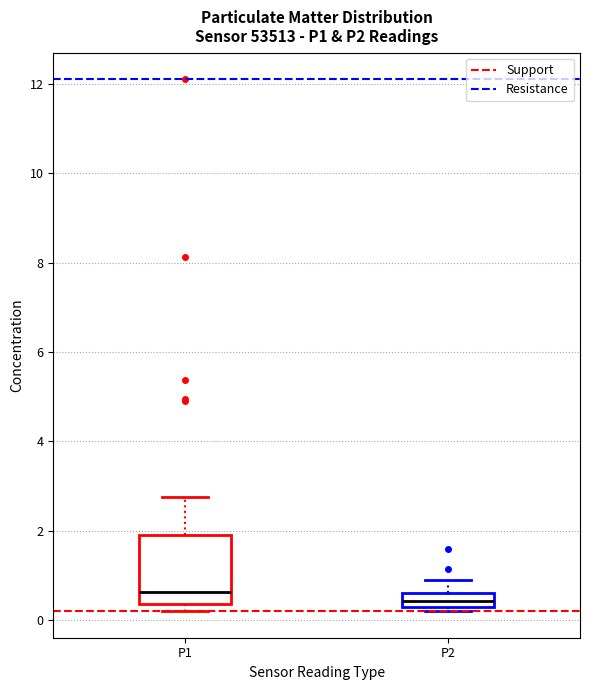

Which box is the tallest, from its lower edge to its upper edge?

P1